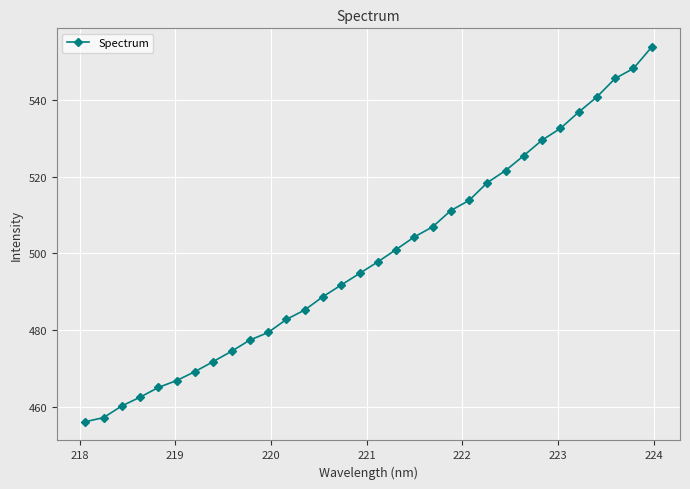

What is the smallest value displayed?

456.1